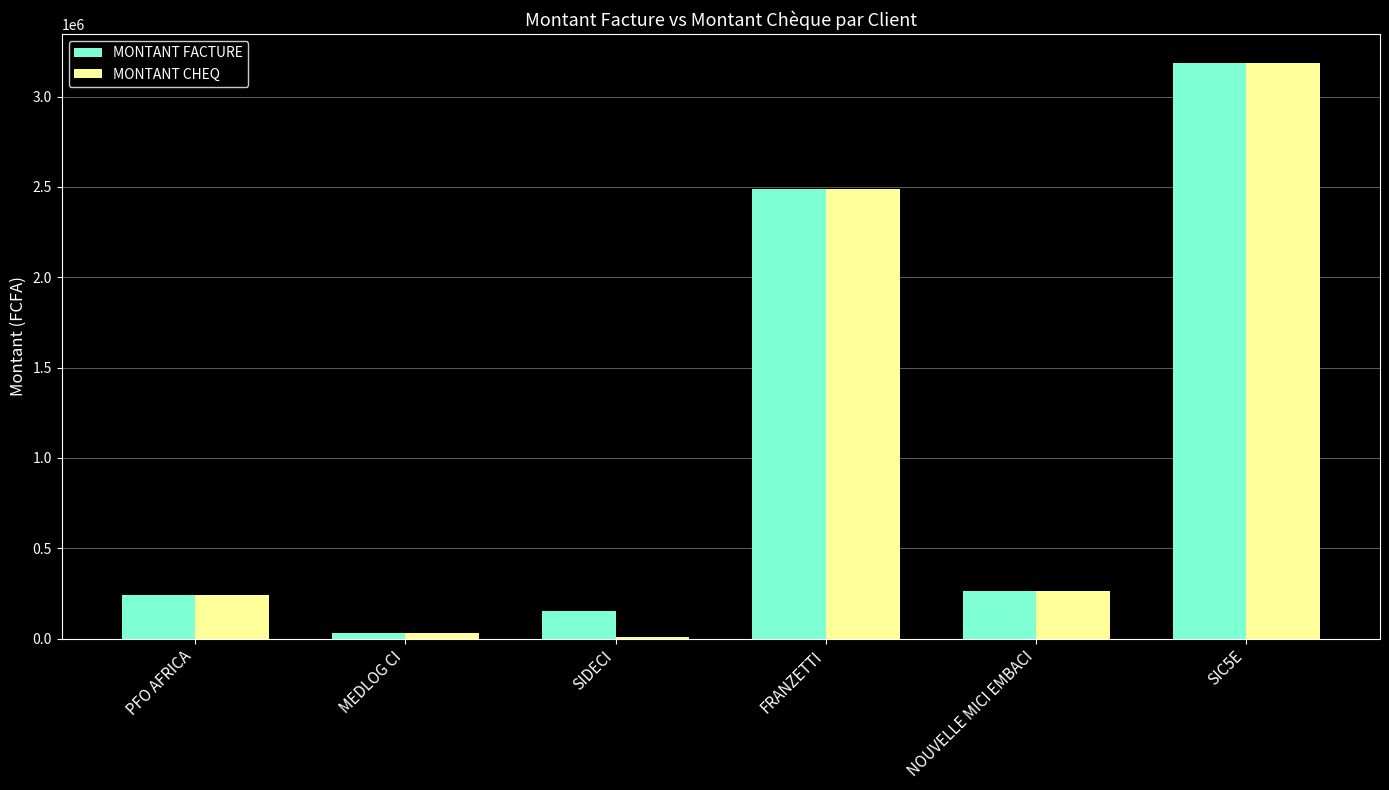

Where does the MONTANT CHEQ series first go above 263848?

FRANZETTI